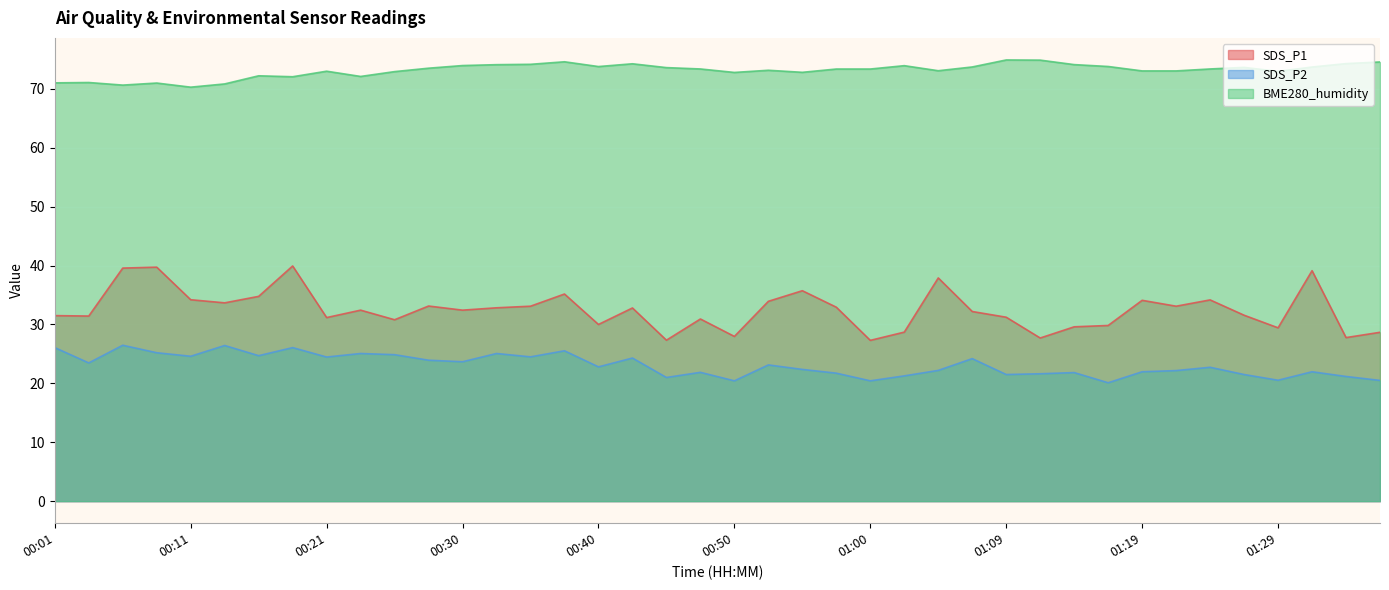

What is the label of the 38th point from the right?

00:06